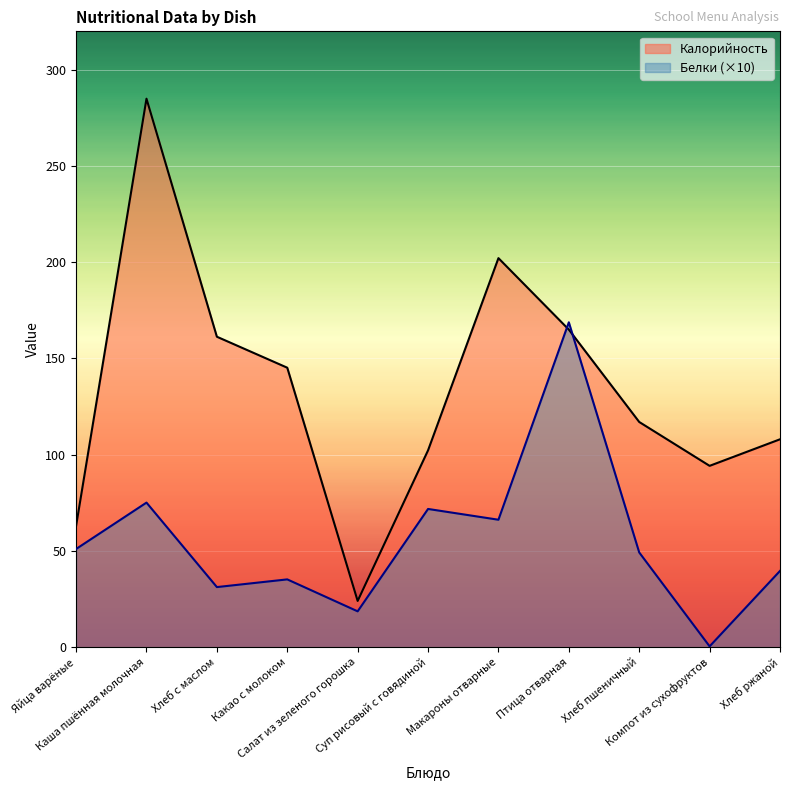

In Калорийность, how many points are higher than both neighbors (excluding endpoints)?

2